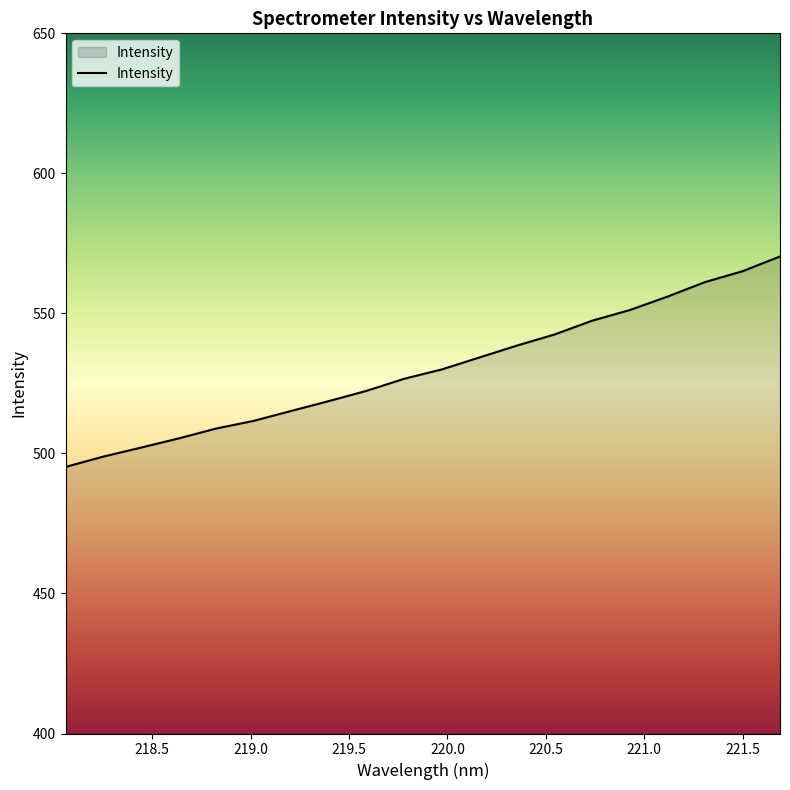

What is the difference between the maximum and minimum values?

75.1